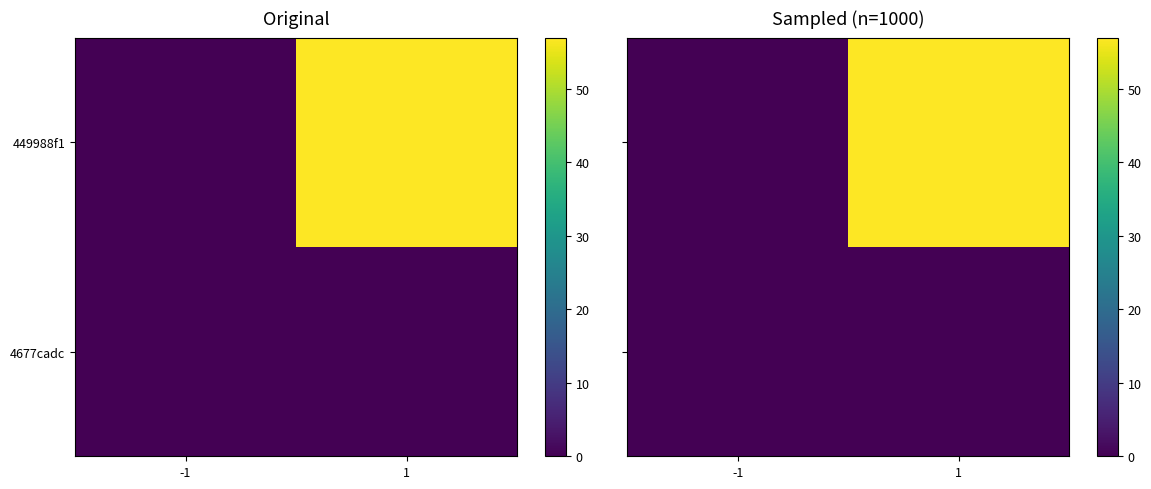

What is the maximum value shown in the chart?

57